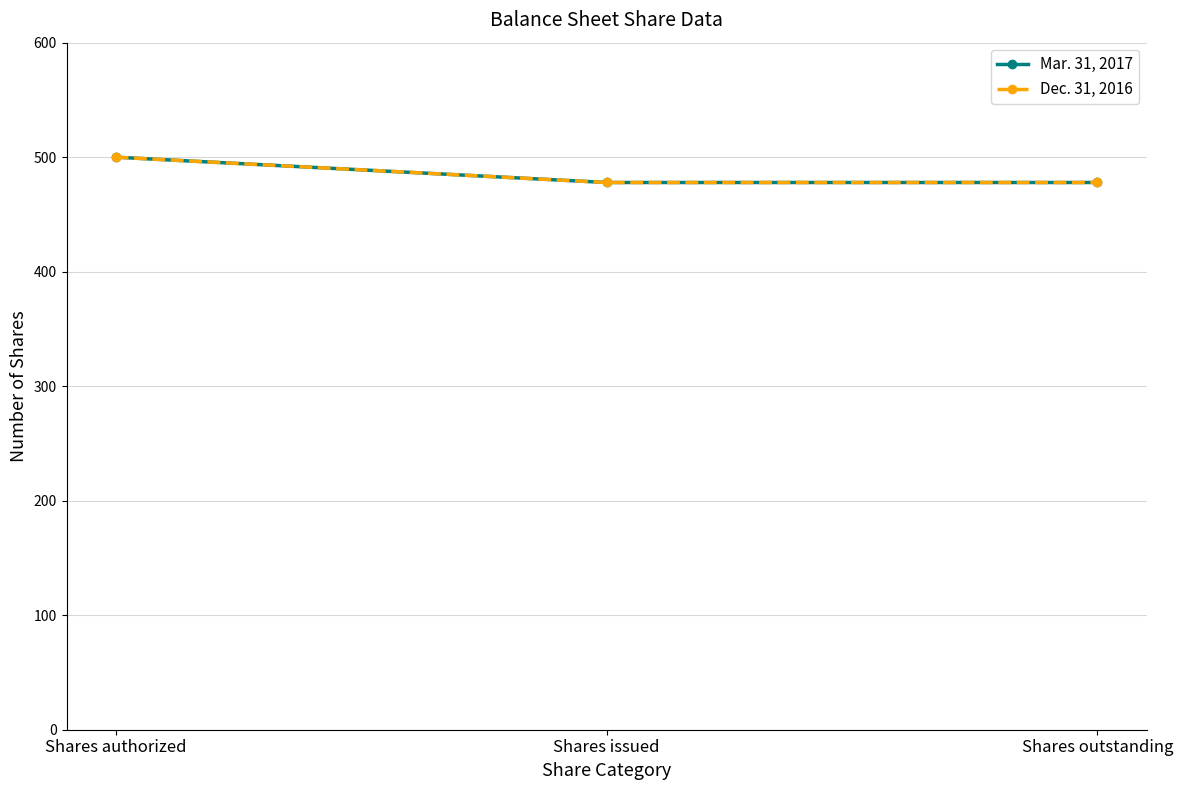

Is this an area chart (filled region under the line)?

No